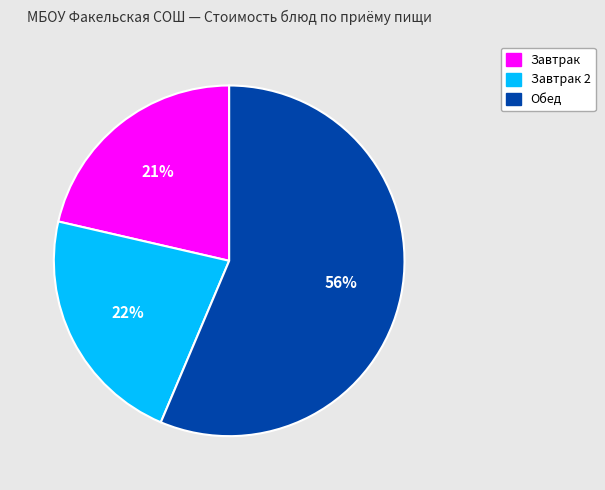

Is there a majority slice in this chart?

Yes